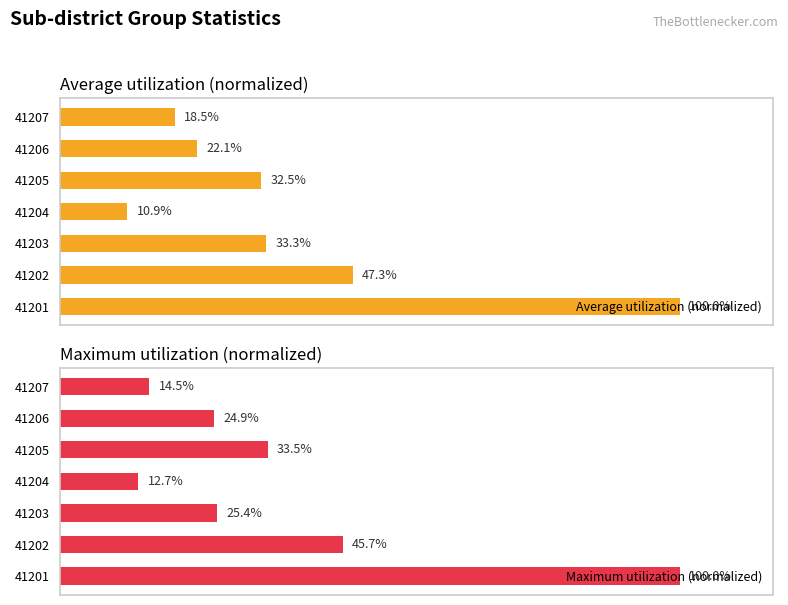

What is the smallest value displayed?

10.9